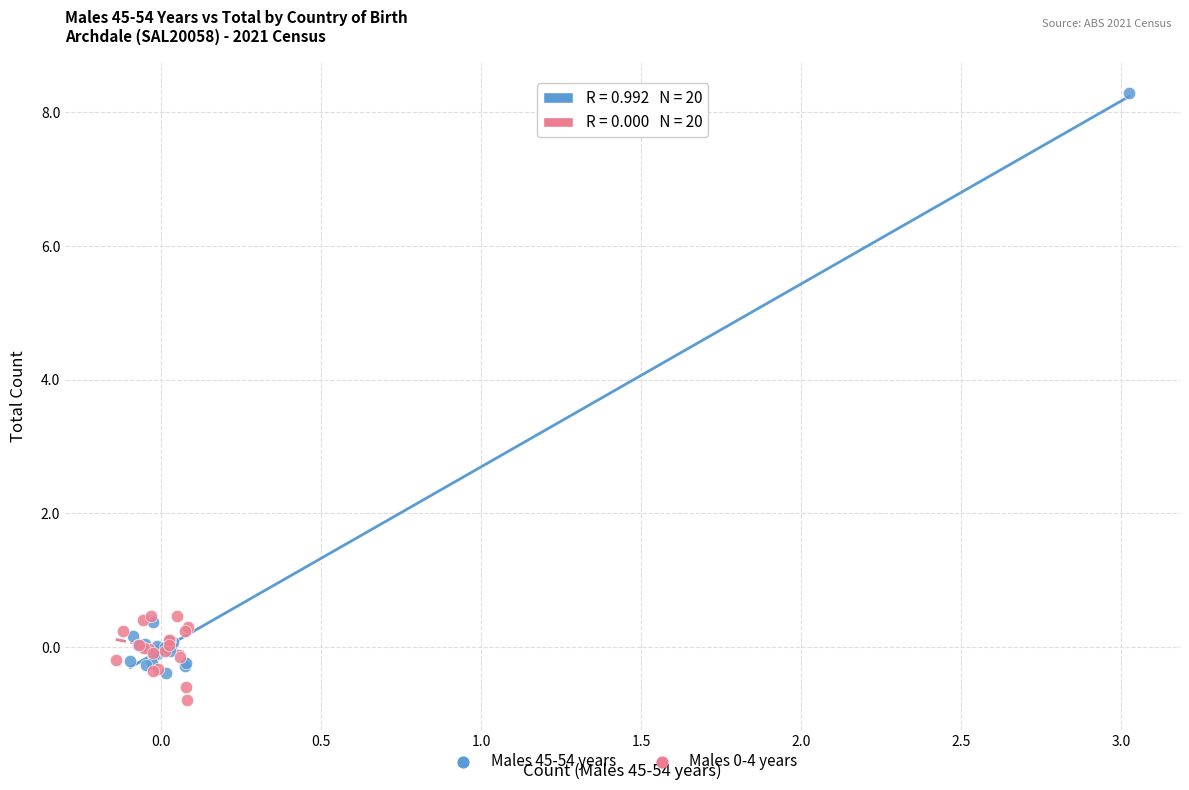

Which series has the largest Y range (max minus min)?

Males 45-54 years